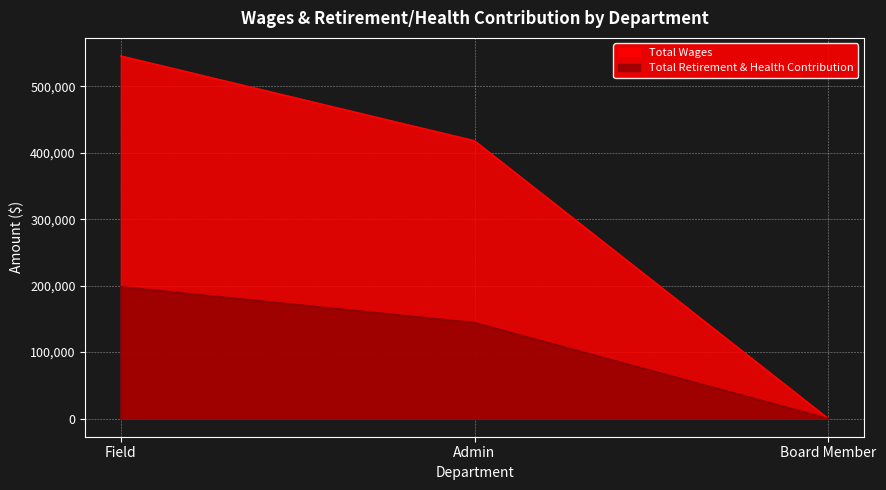

How many lines are shown in the chart?

2